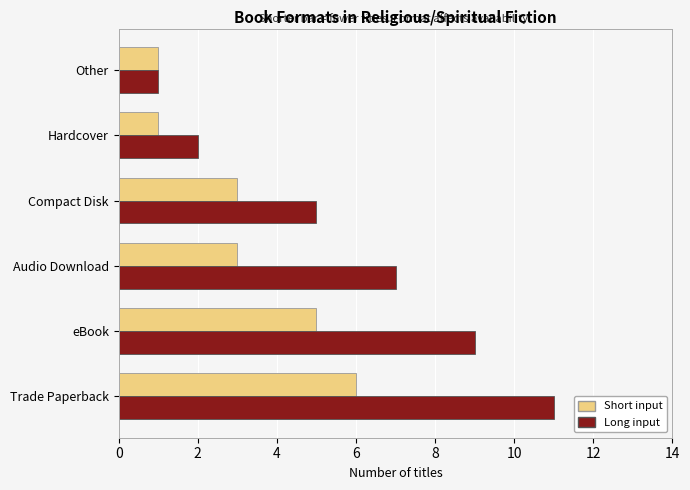

List the labels in order of Long input value, largest first.

Trade Paperback, eBook, Audio Download, Compact Disk, Hardcover, Other